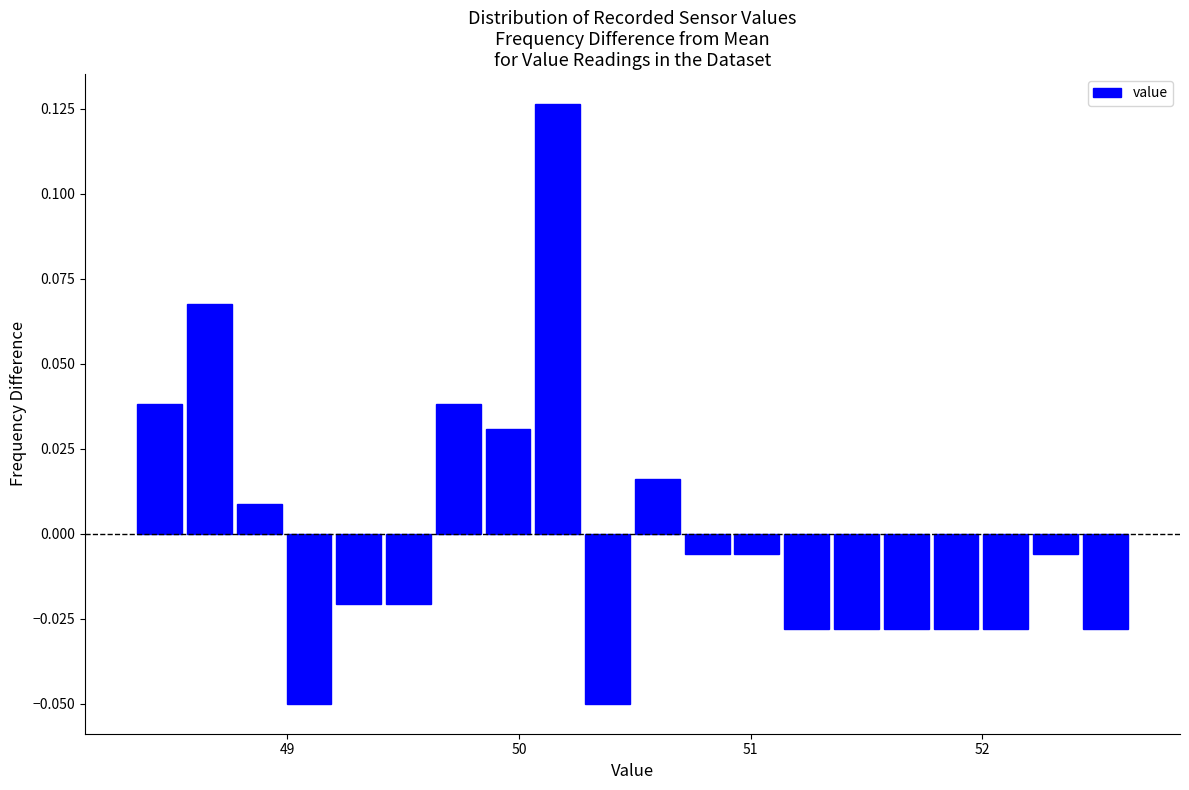

Read against the x-axis, roughly where is the centre of the tallest bar?

50.2